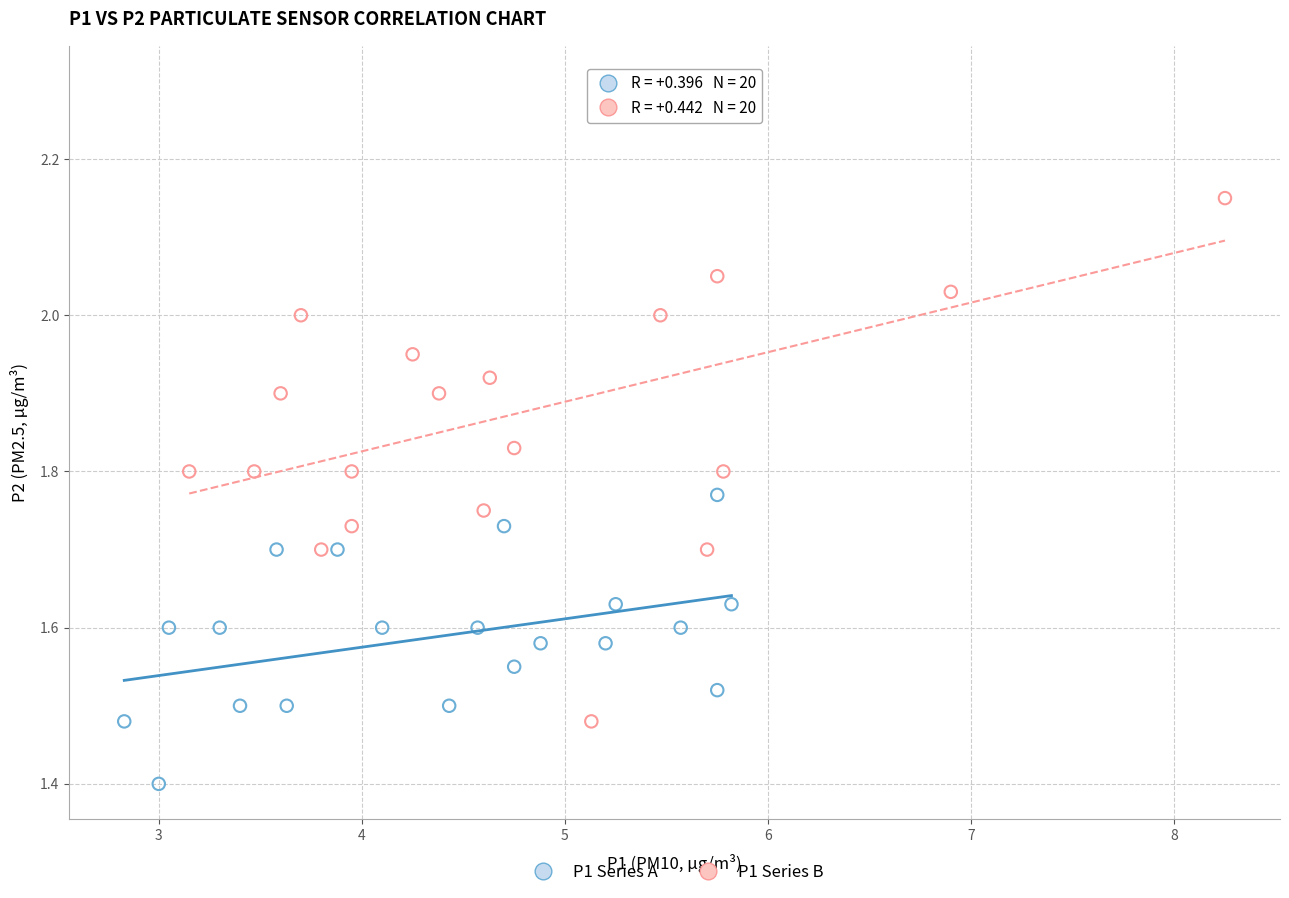

Which series reaches the maximum Y coordinate?

P1 Series B